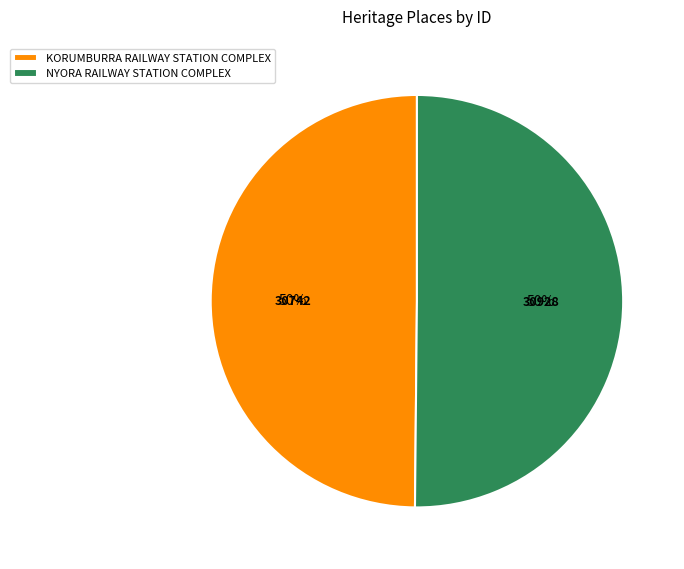

The KORUMBURRA RAILWAY STATION COMPLEX slice represents 50% of the pie. True or false?

True